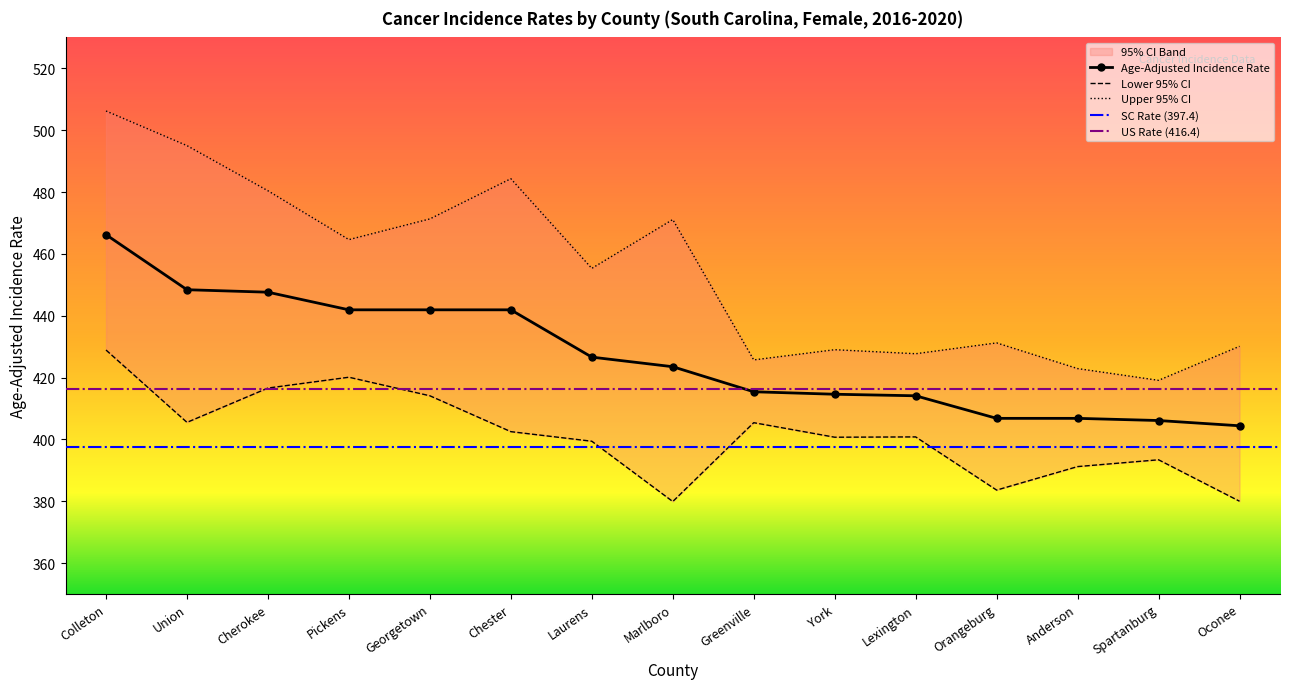

Which series has the largest total across all categories?

Upper 95% CI